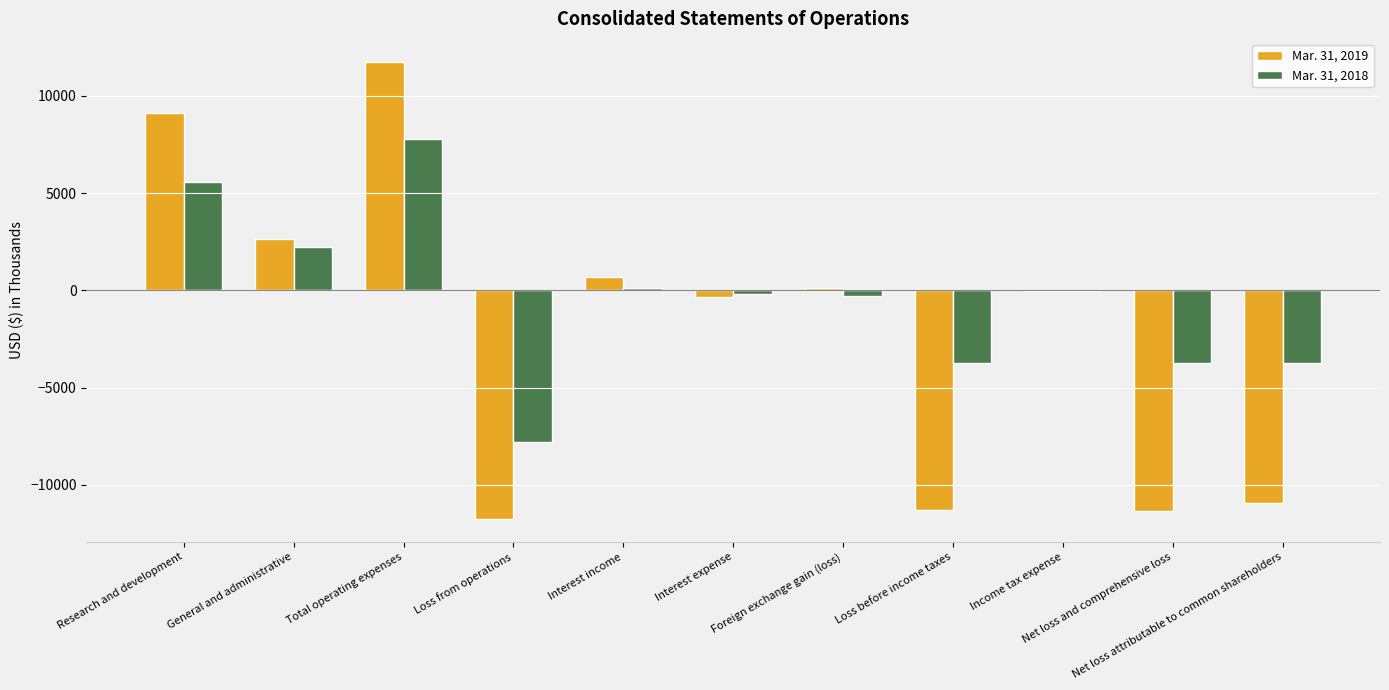

What is the greatest value displayed?

11758